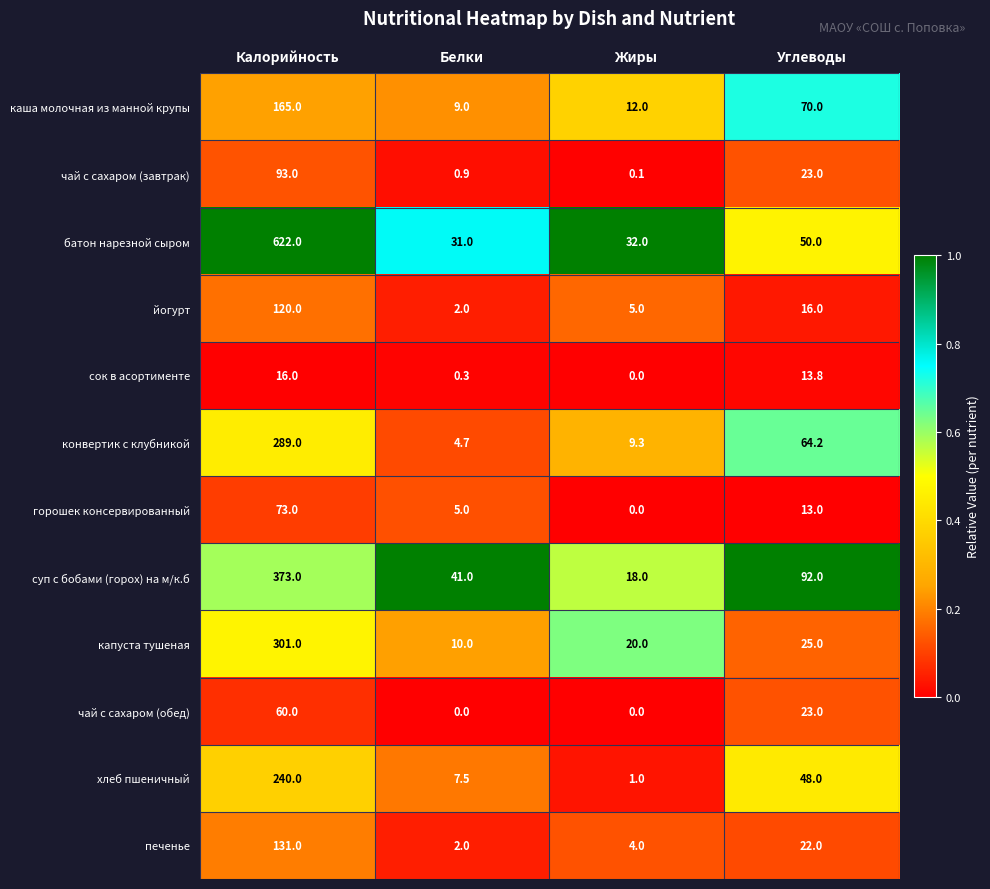

At which label does суп с бобами (горох) на м/к.б first exceed 92?

Калорийность